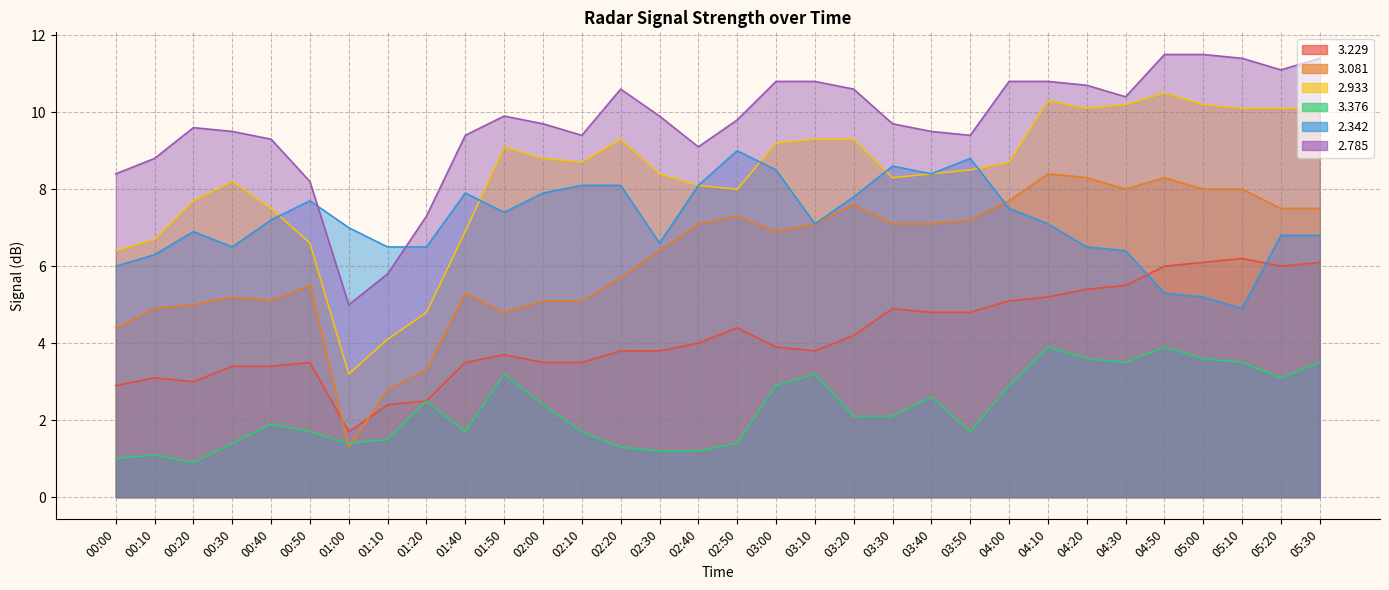

What is the label of the 14th point from the left?

02:20